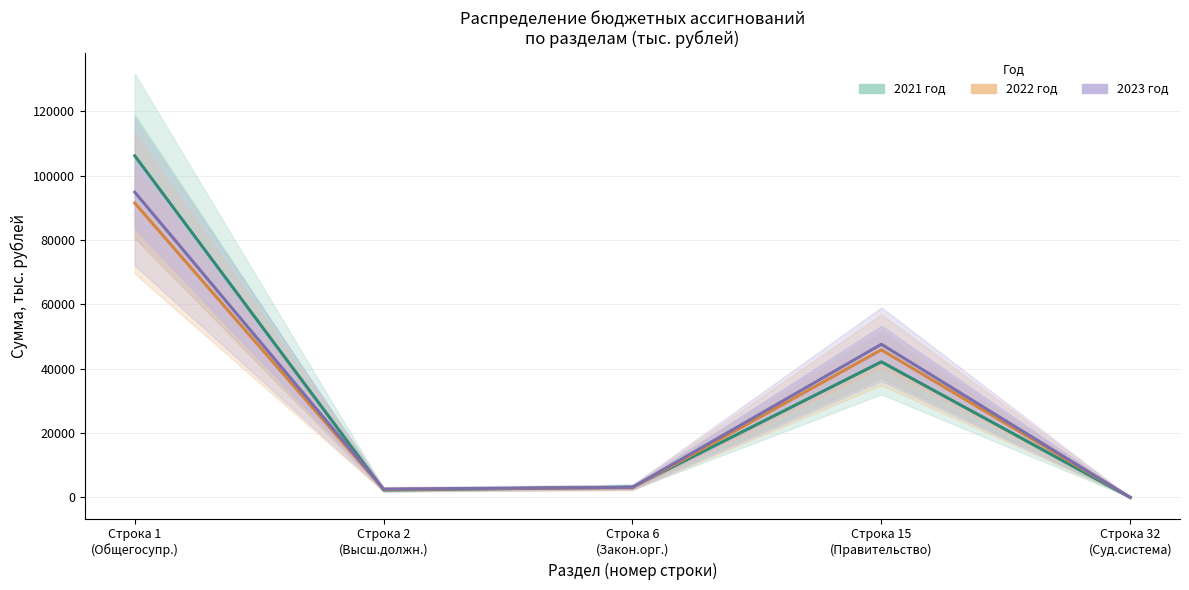

Does the chart have visible grid lines?

Yes